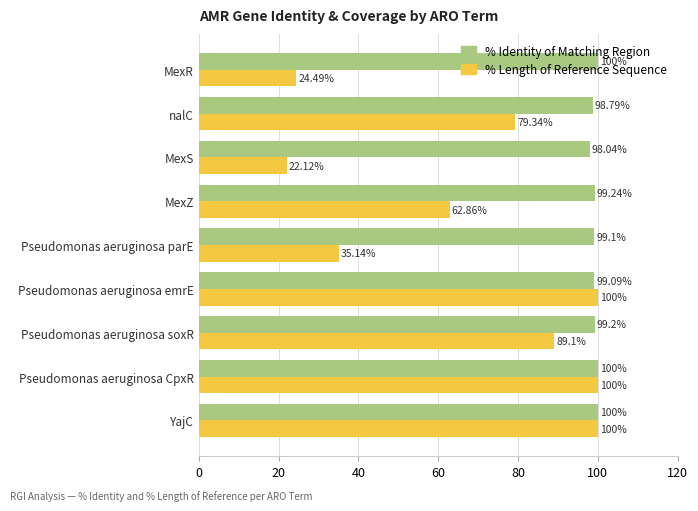

At how many categories does at least one series exceed 41?

9